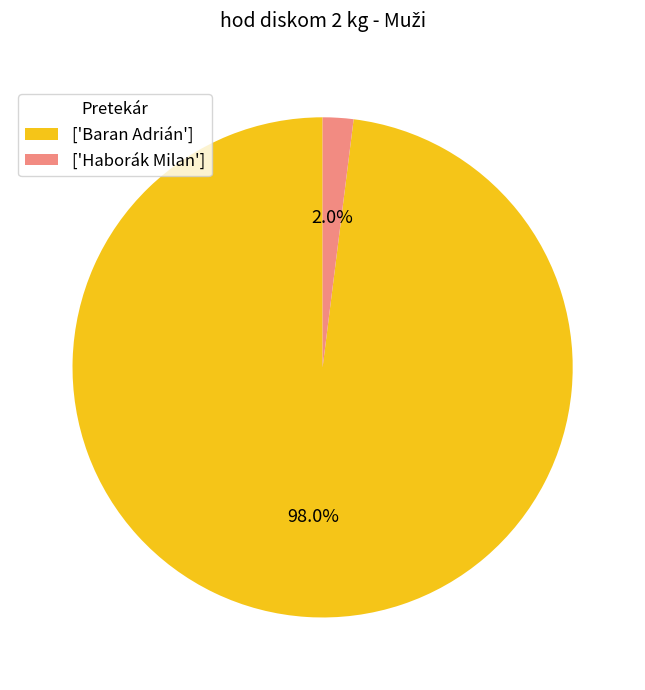

Which category accounts for the majority?

['Baran Adrián']